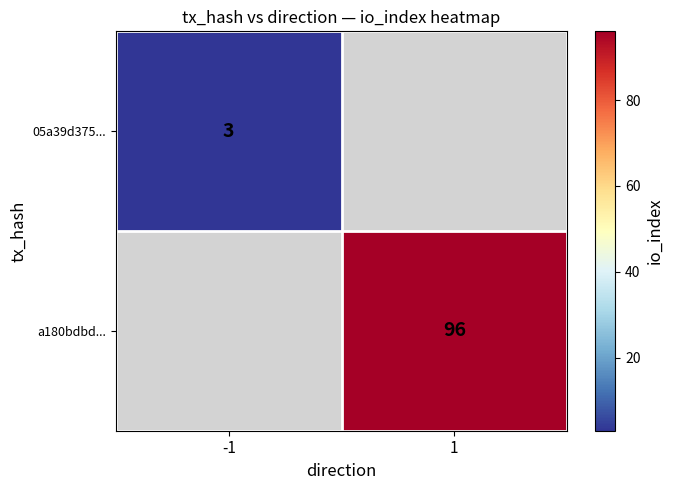

True or false: 05a39d375... has a value of 3 at -1.

True